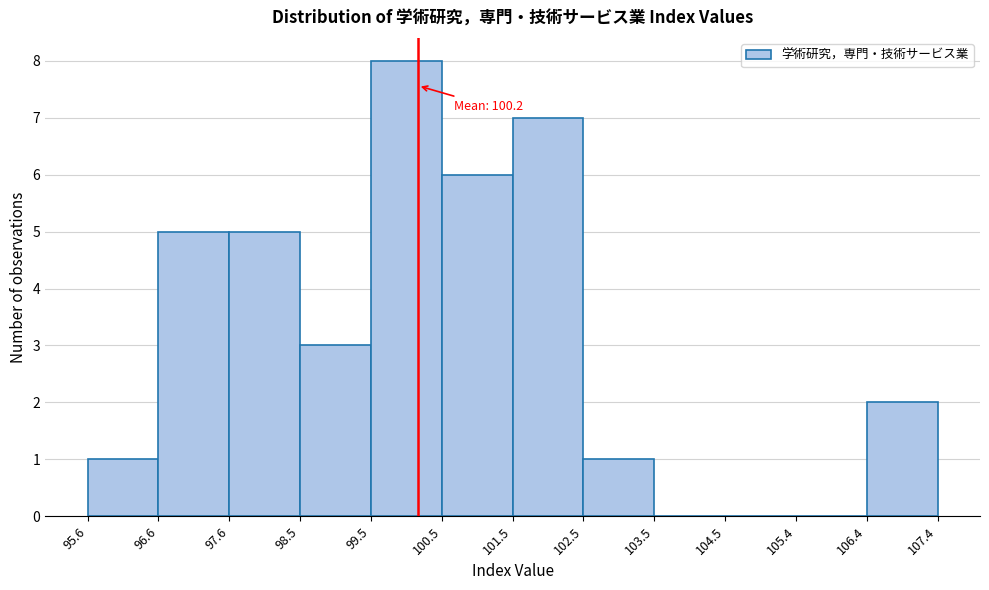

Which range on the x-axis has the tallest bar?

99.5 to 100.5